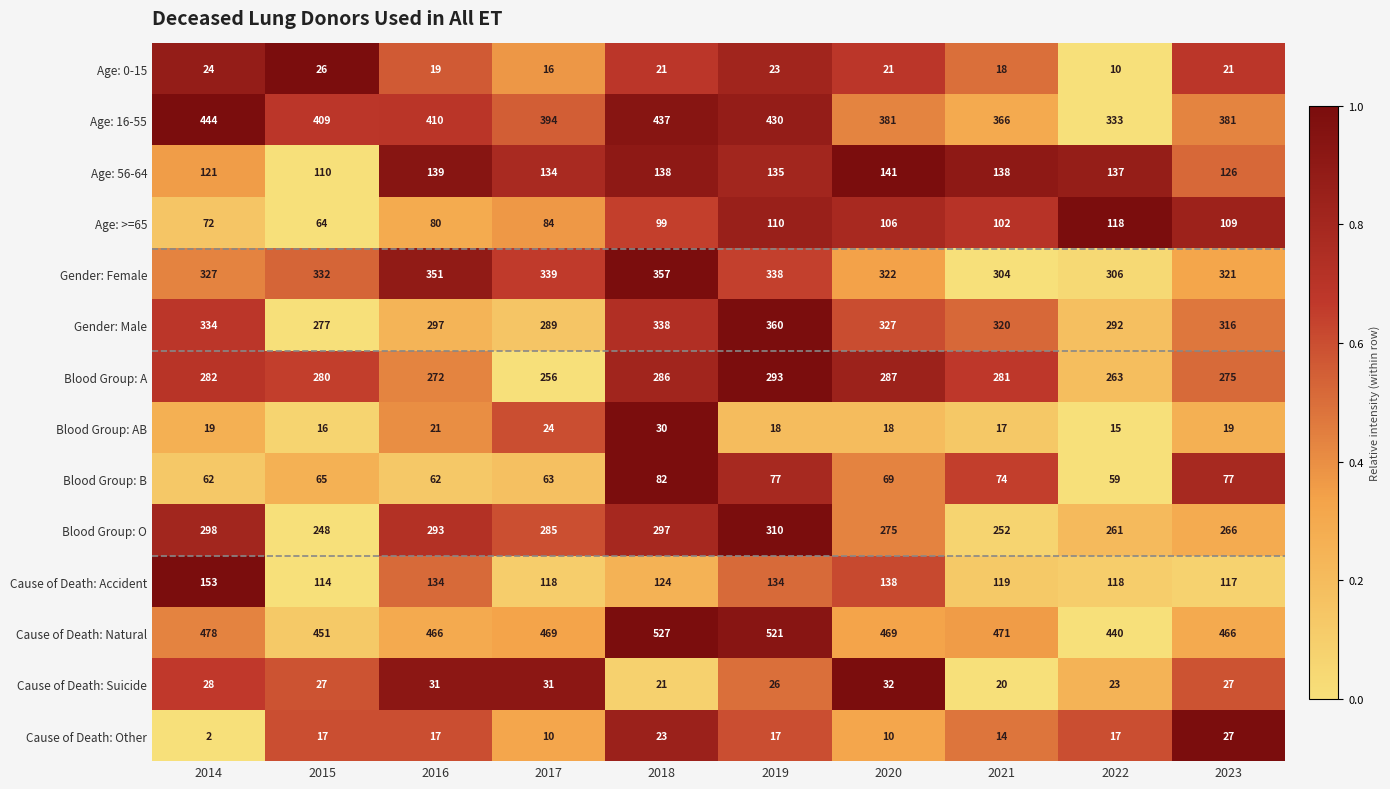

What is the difference between the highest and lowest values at 2018?

506